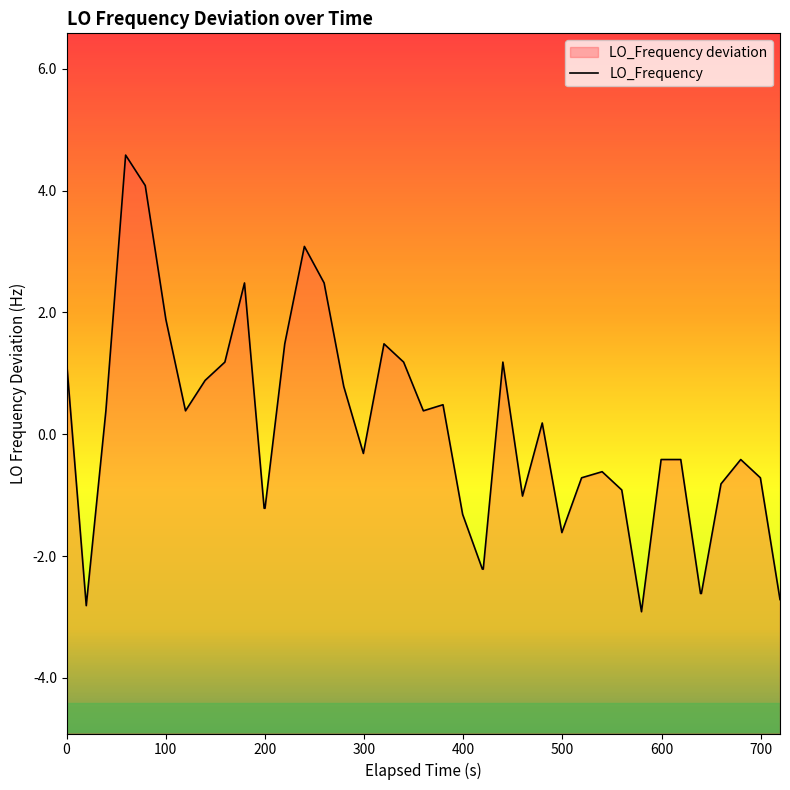

How many points are higher than both their immediate neighbors (excluding endpoints)?

9